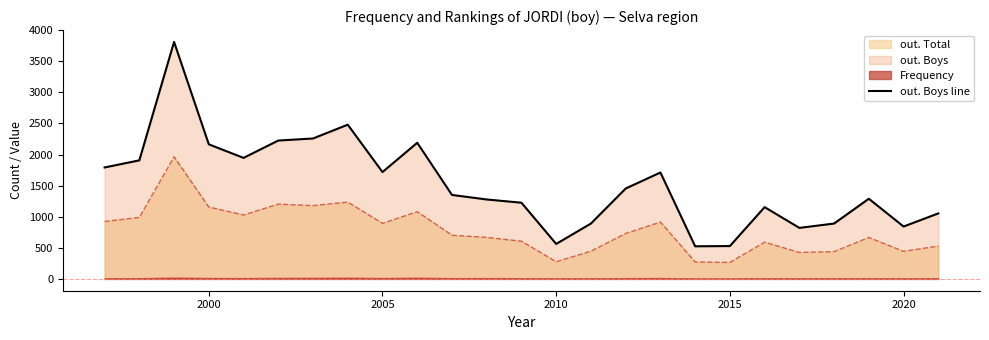

True or false: out. Total and out. Boys line cross at least once.

False